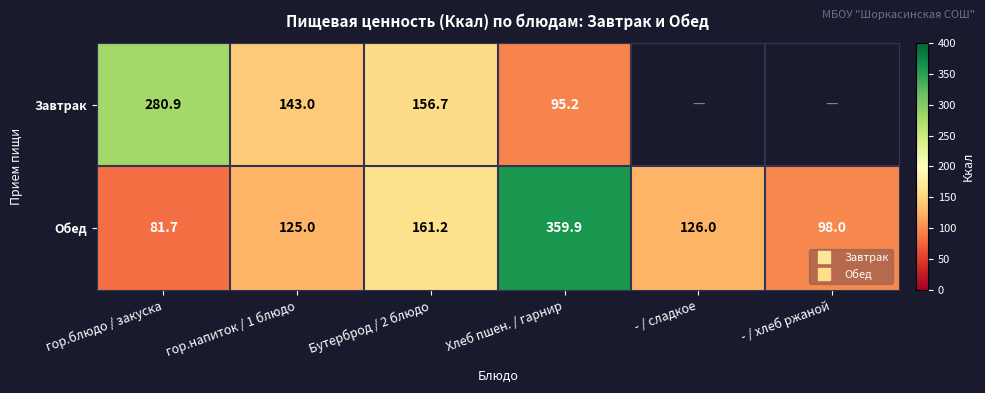

The value of Обед at Хлеб пшен. / гарнир is 165.3. True or false?

False